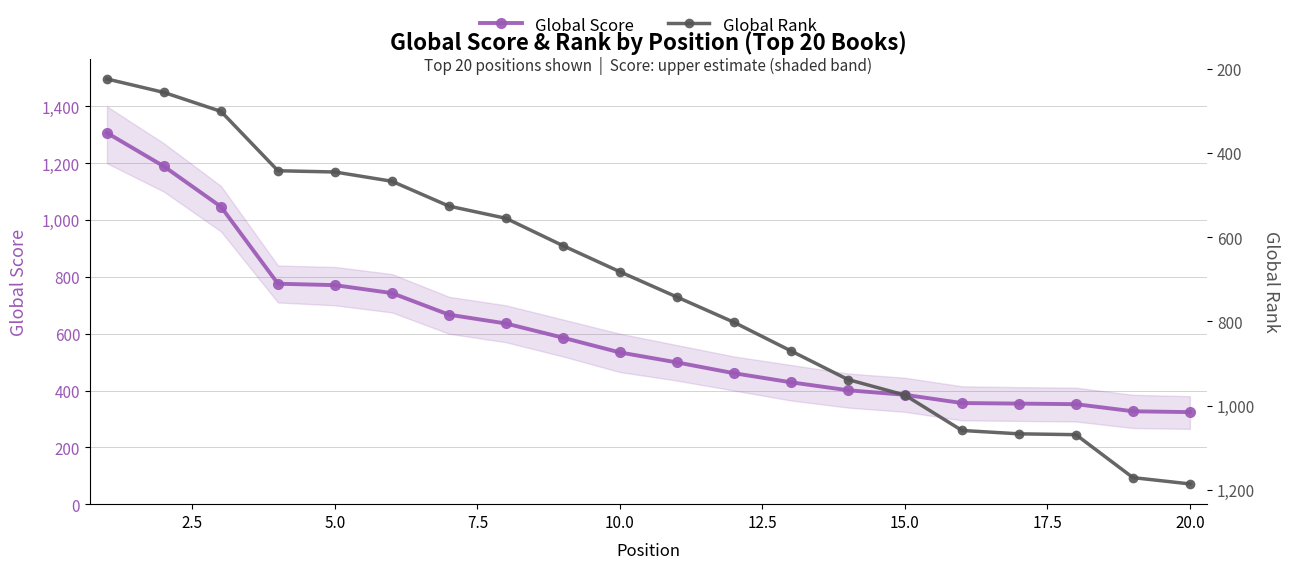

How many lines are shown in the chart?

2